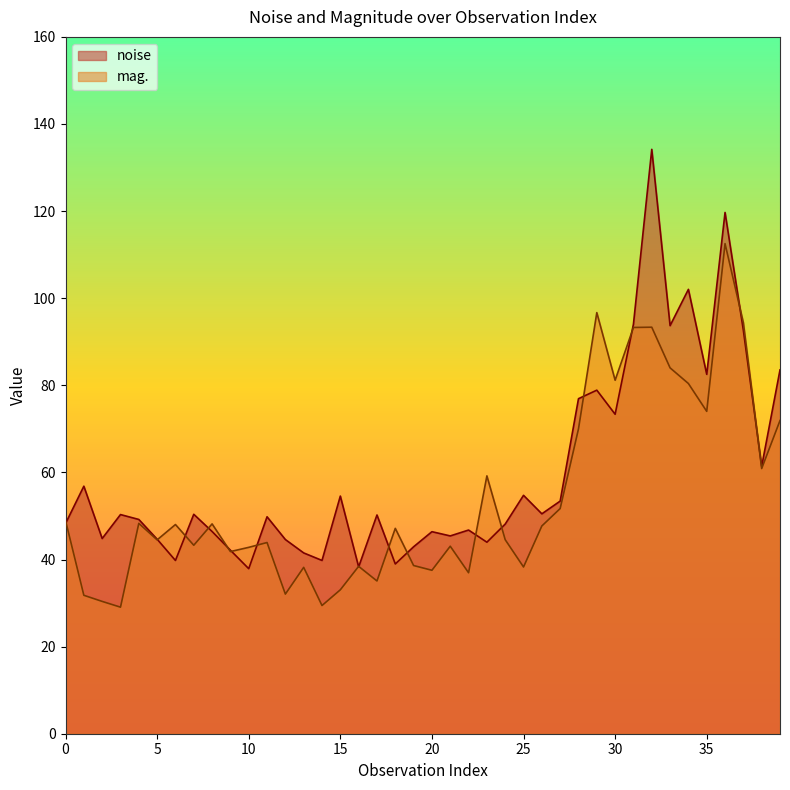

What is the highest value of the noise series?

134.2